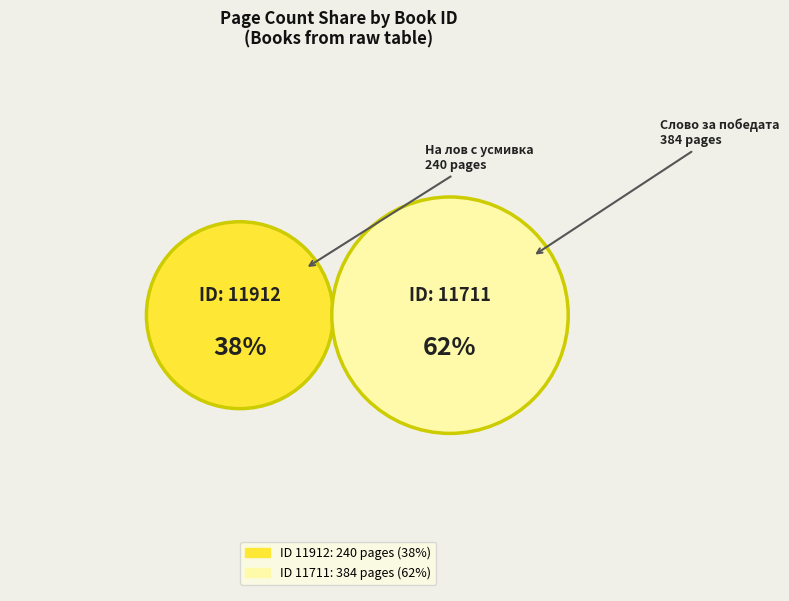

How many slices are in this pie chart?

2